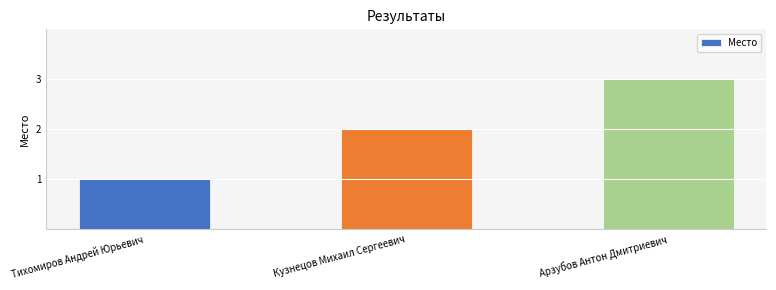

What is the value of the 1st bar from the left?

1